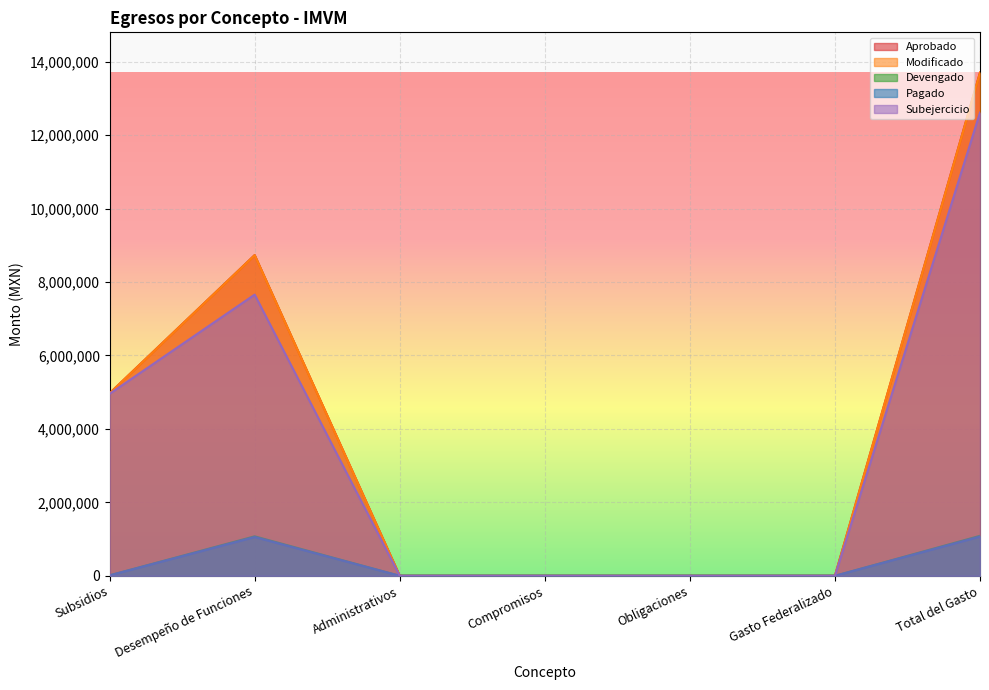

True or false: Modificado and Devengado intersect in this chart.

False